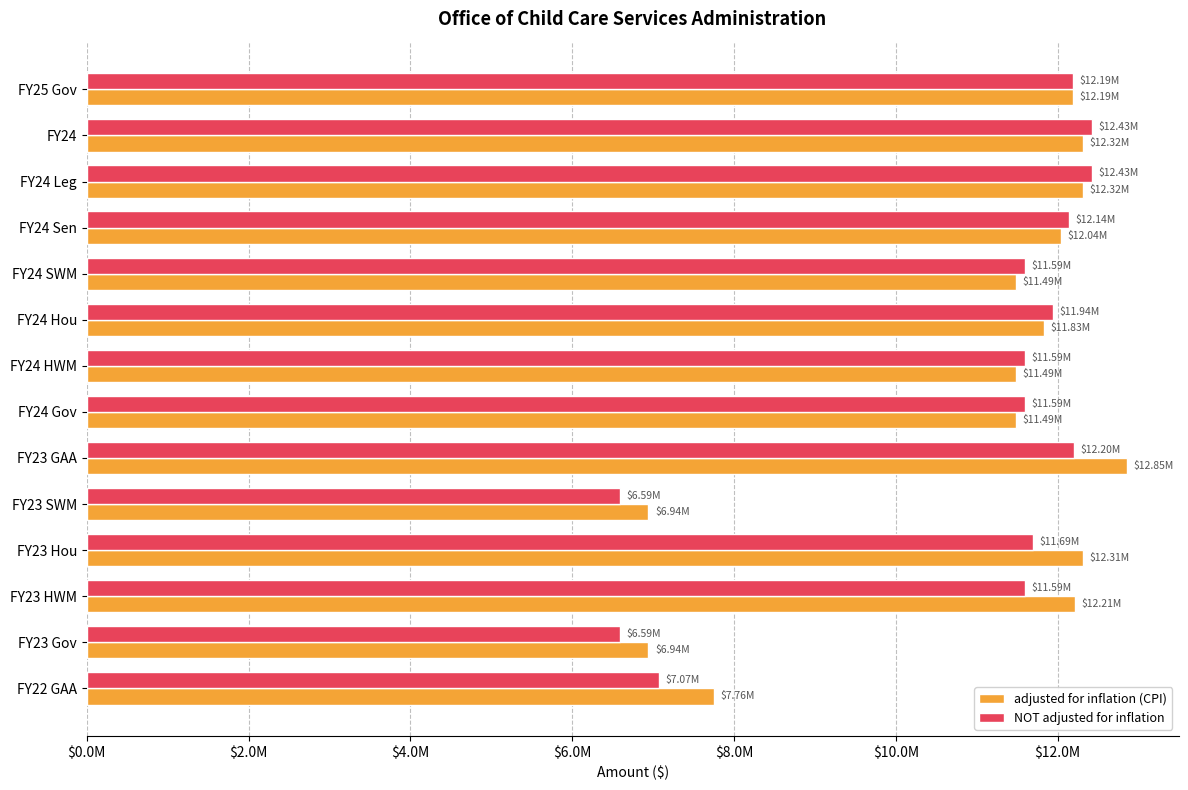

What position from the left is 12?

13